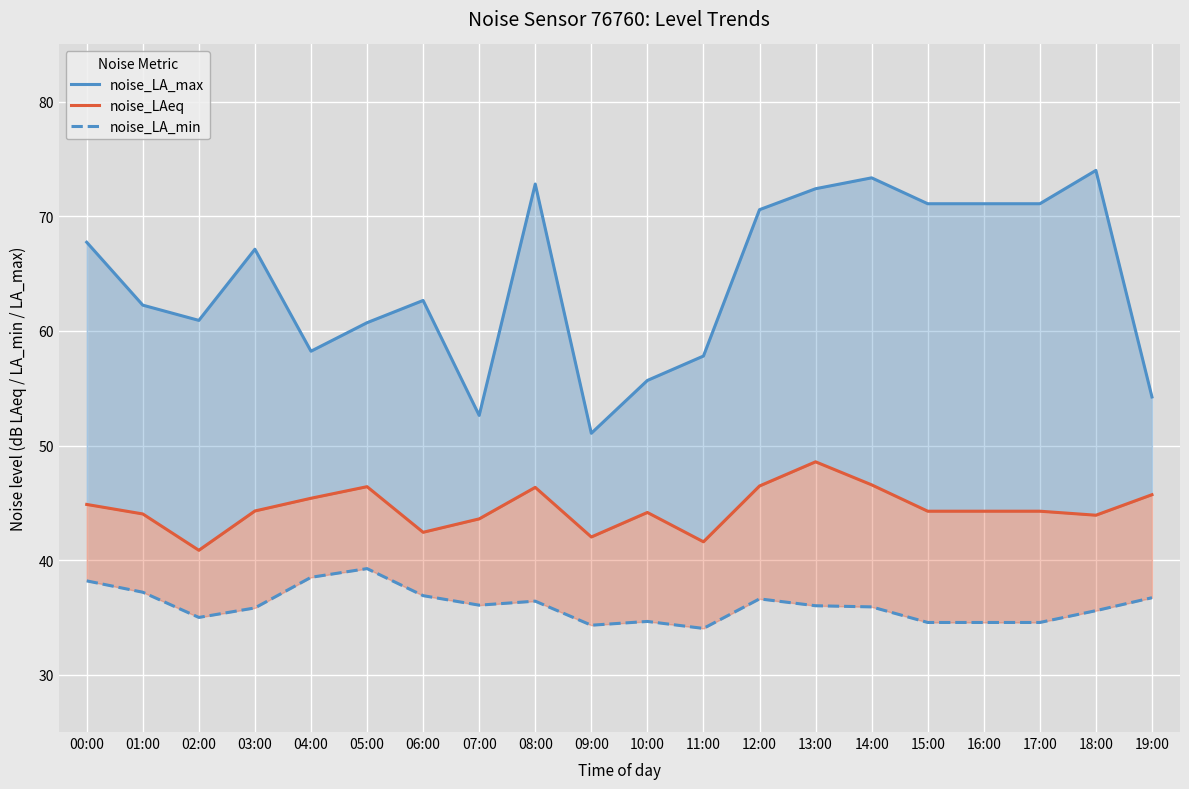

Which series changed the most between 12:00 and 15:00?

noise_LAeq